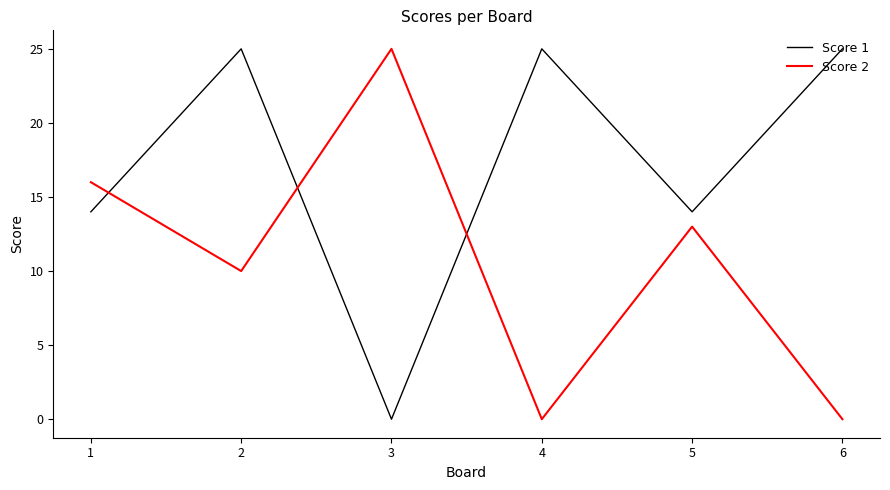

Which series has the largest total across all categories?

Score 1